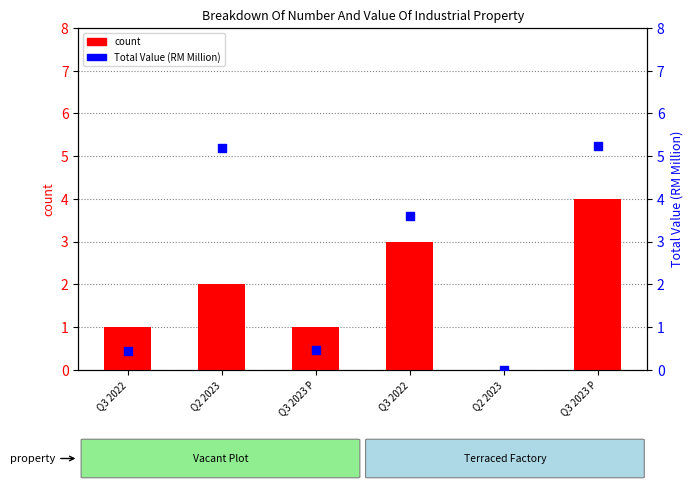

Which series has the largest total across all categories?

Total Value (RM Million)